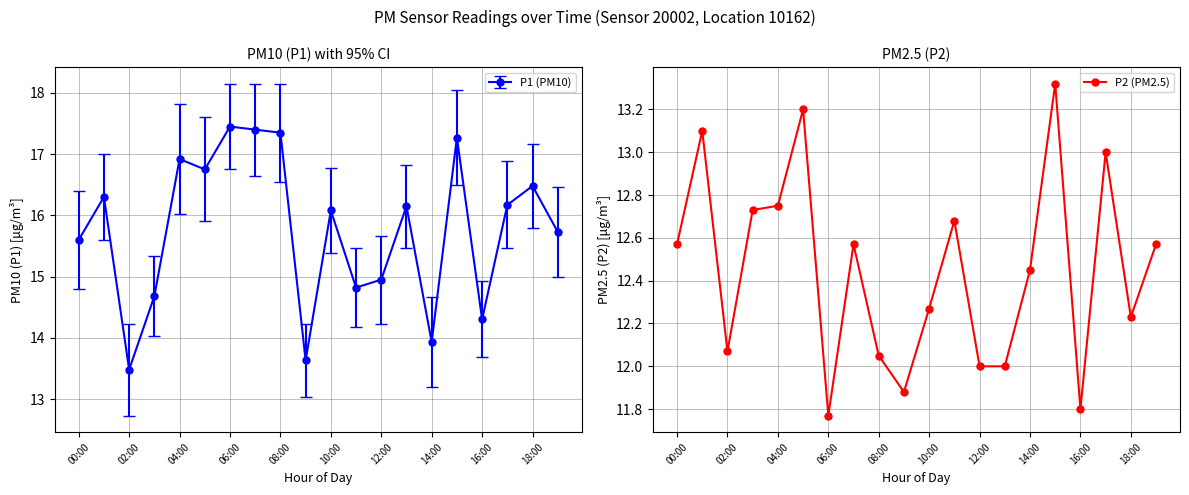

What is the value of the 5th point from the left?

12.8